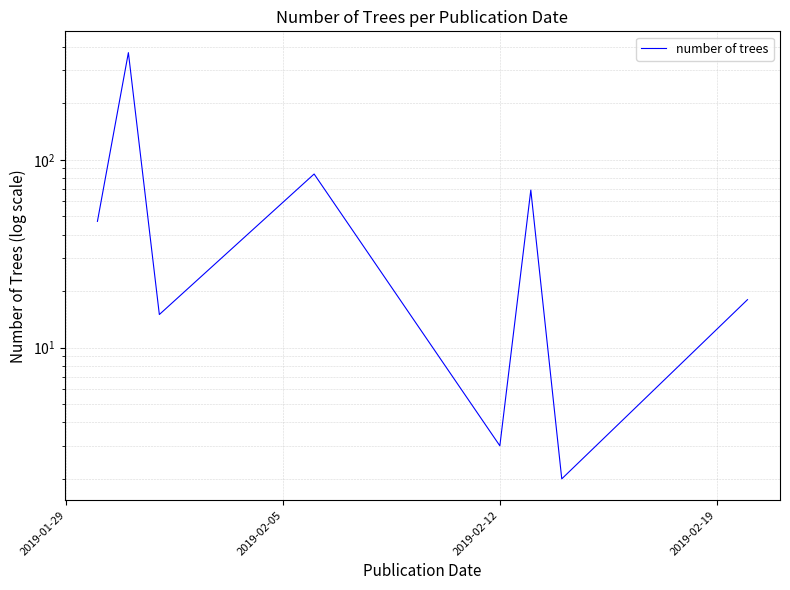

True or false: the data has more than 1 interior local peaks.

True